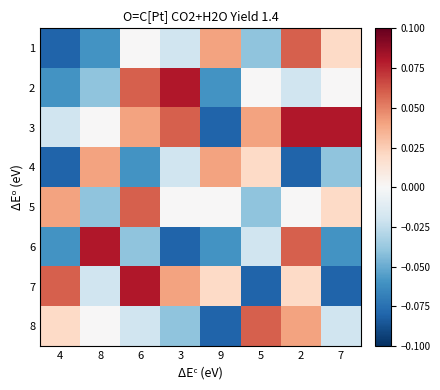

Which category has the highest value across all series?

3